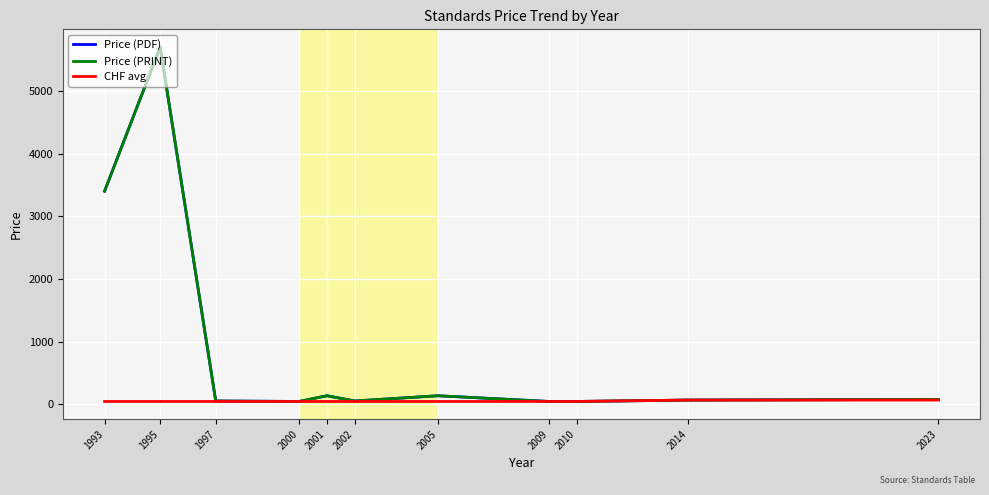

True or false: CHF avg and Price (PRINT) intersect in this chart.

False